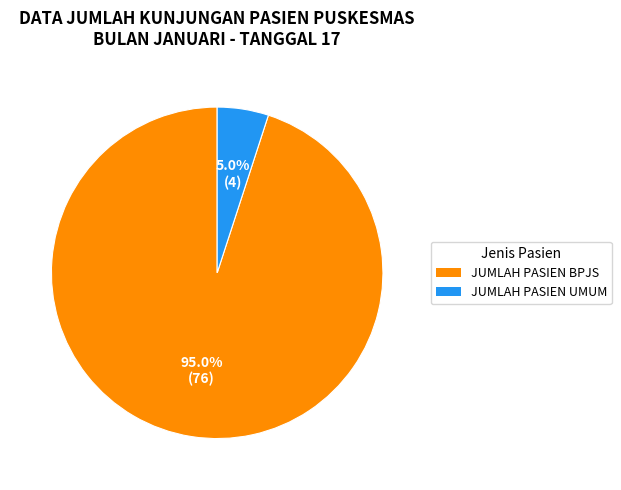

True or false: JUMLAH PASIEN BPJS accounts for 84% of the total.

False